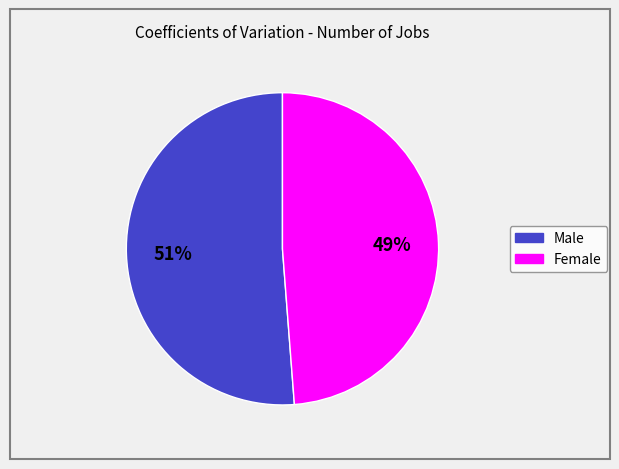

Count the number of slices in the pie.

2